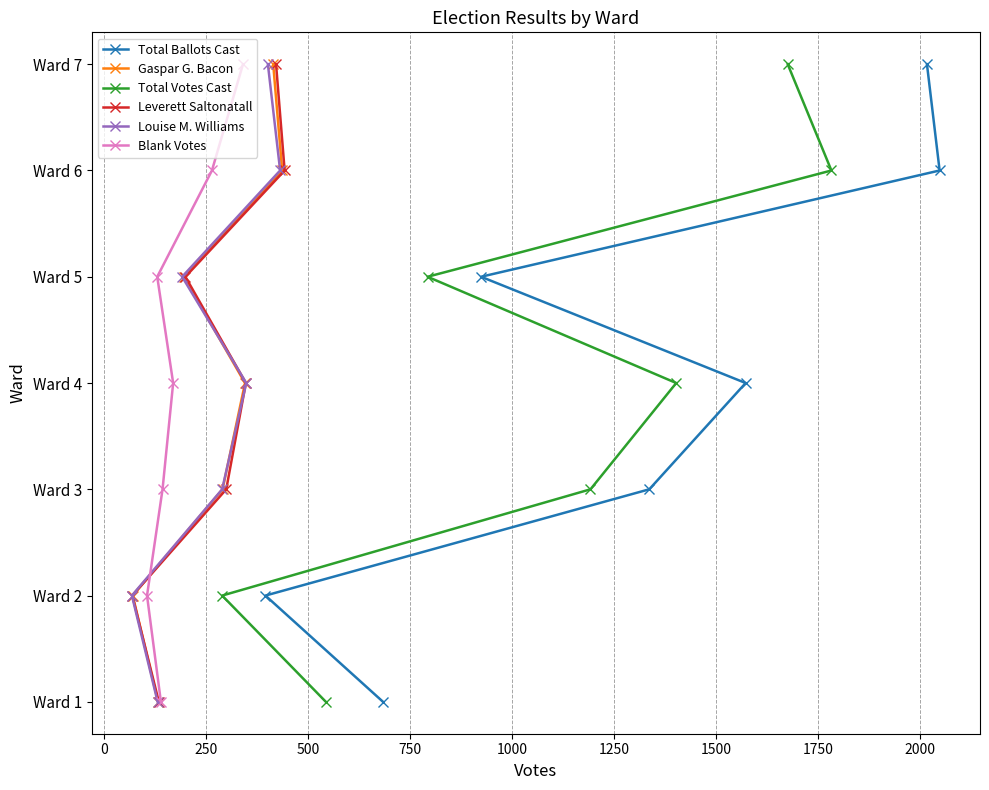

True or false: Total Votes Cast and Total Ballots Cast intersect in this chart.

False